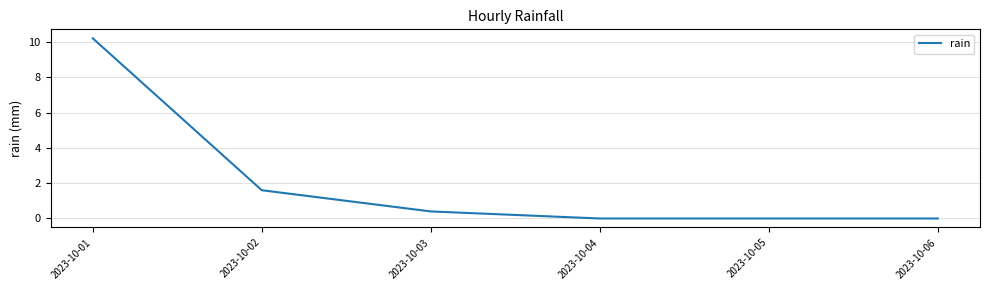

Is it true that the value at 2023-10-06 is 0.0?

True